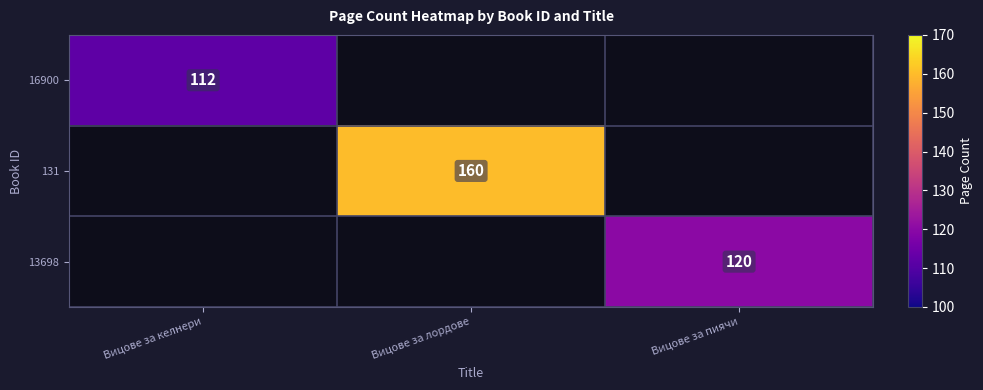

Is it true that 131 equals 160 at Вицове за лордове?

True